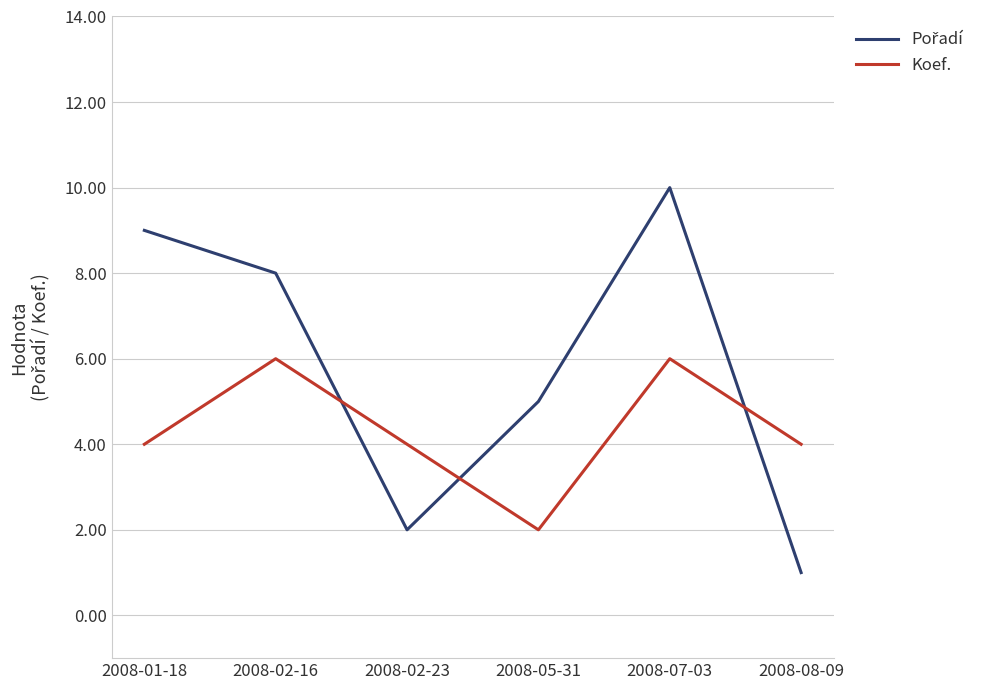

What is the average value of the Koef. series?

4